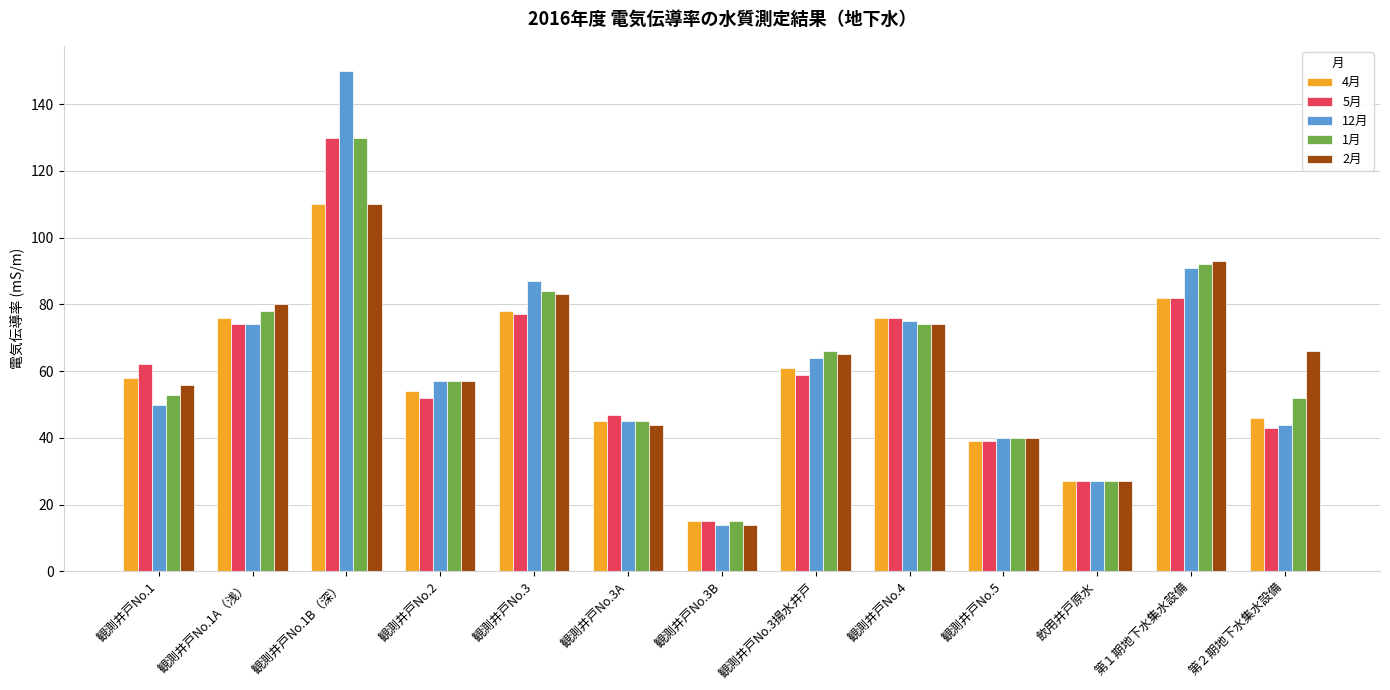

Which series has the widest spread of values?

12月